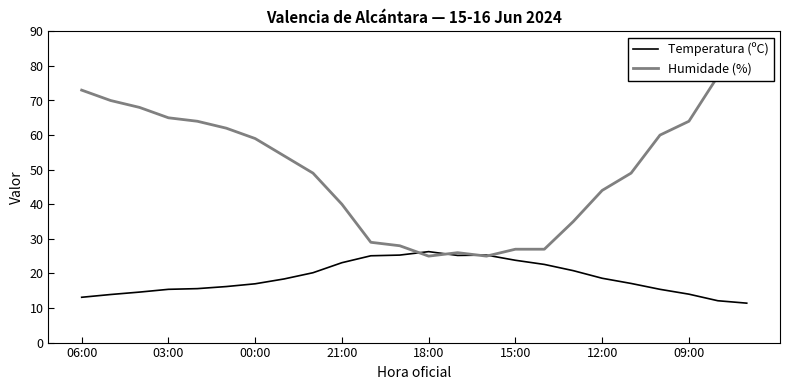

What is the average value of the Temperatura (ºC) series?

18.8